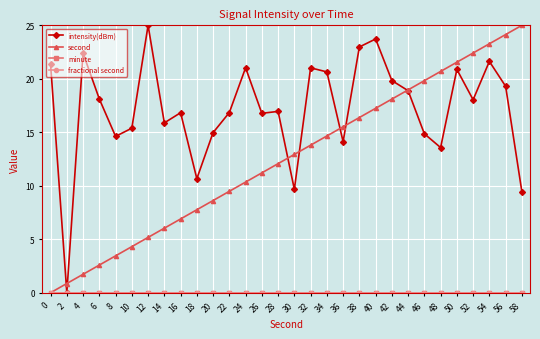

Is this an area chart (filled region under the line)?

No